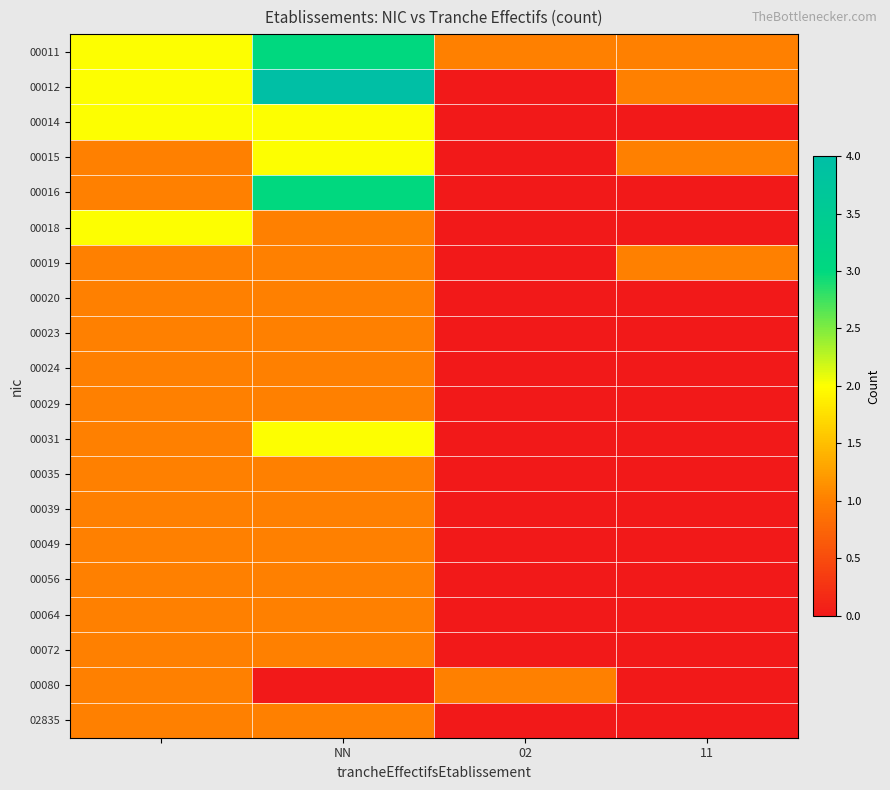

What is the maximum value shown in the chart?

4